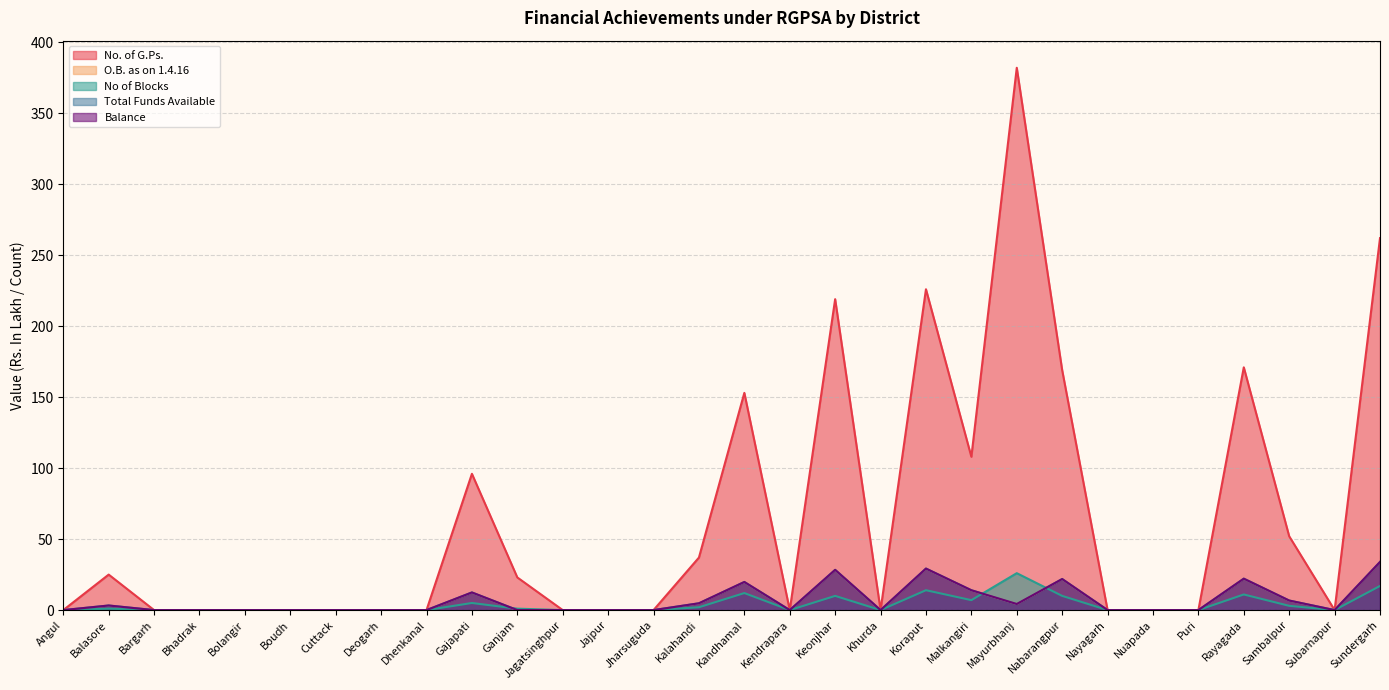

Which series changed the most between Angul and Kendrapara?

No. of G.Ps.